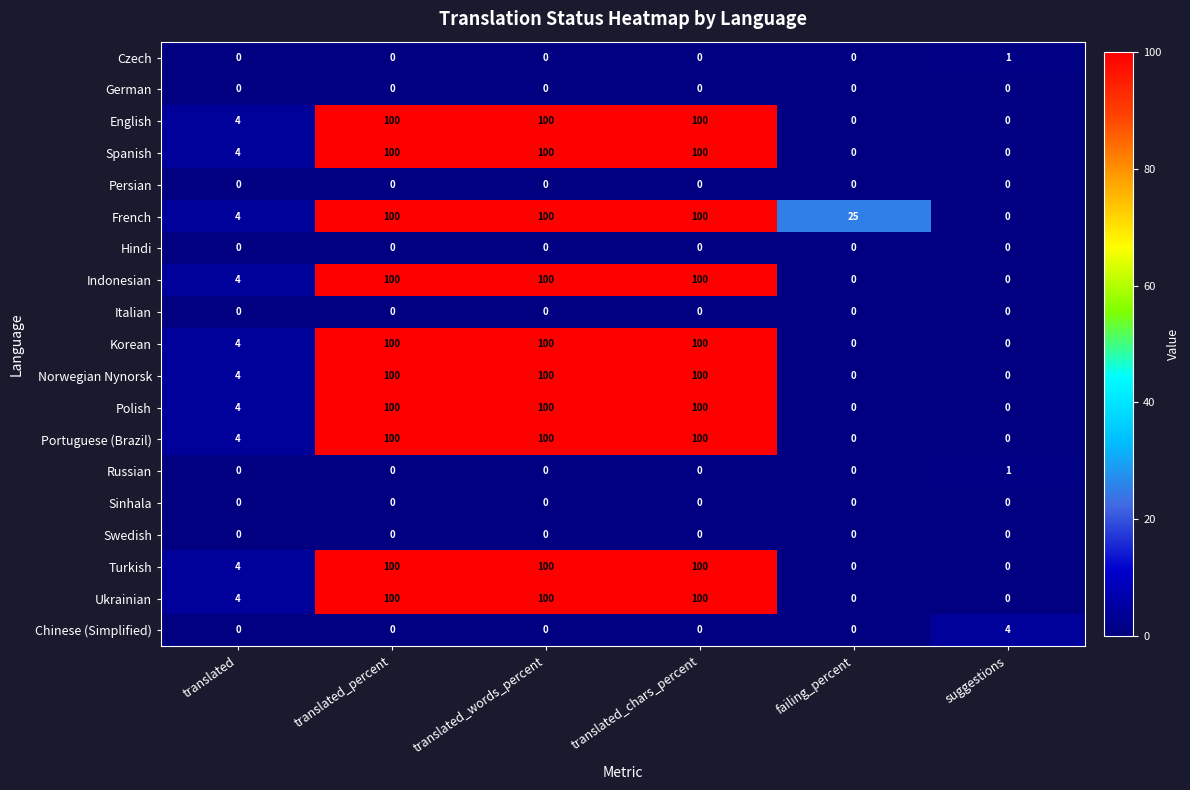

Is it true that Portuguese (Brazil) equals 2 at translated?

False